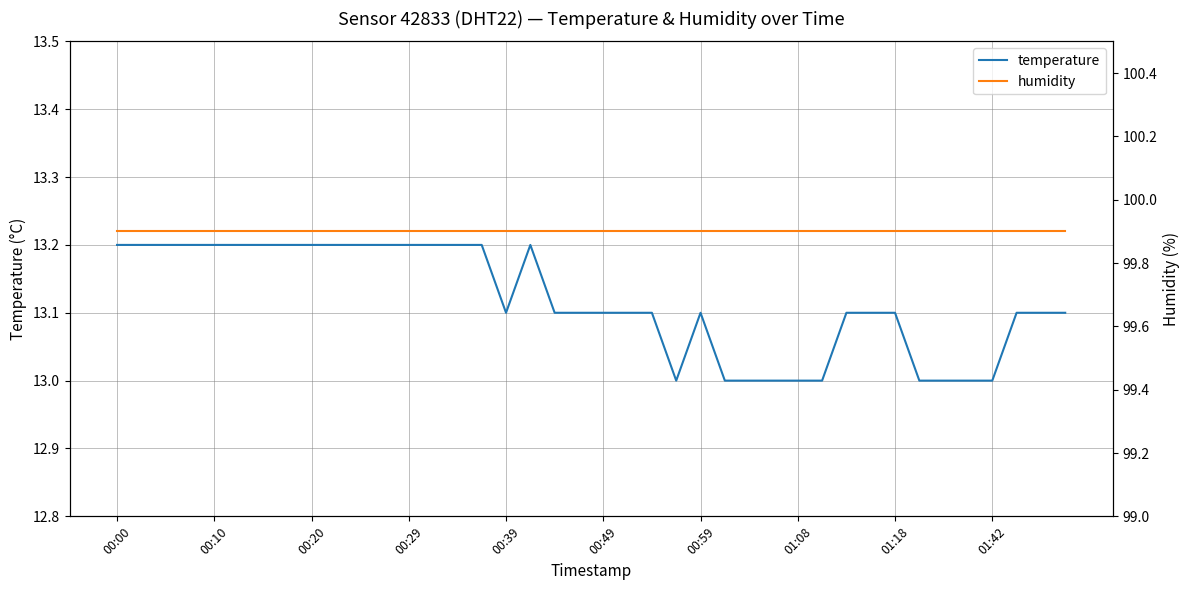

How many lines are shown in the chart?

2